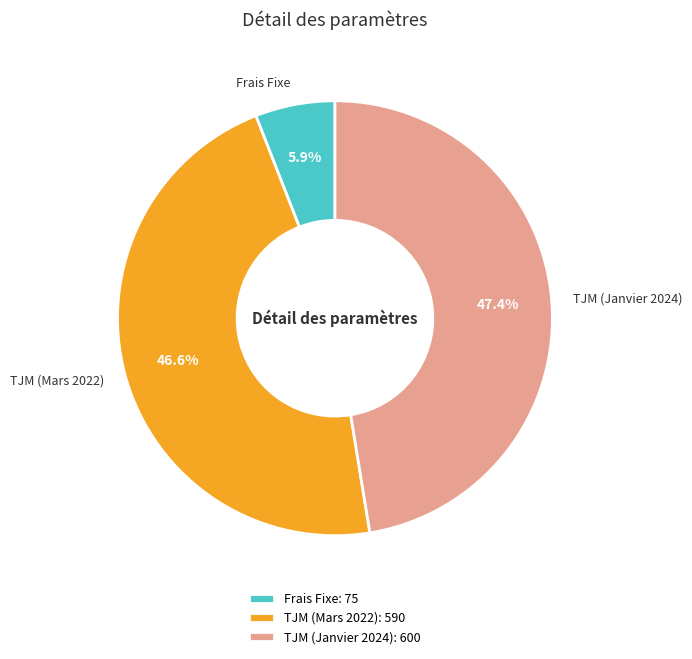

To the nearest percent, what portion does TJM (Mars 2022) represent?

47%